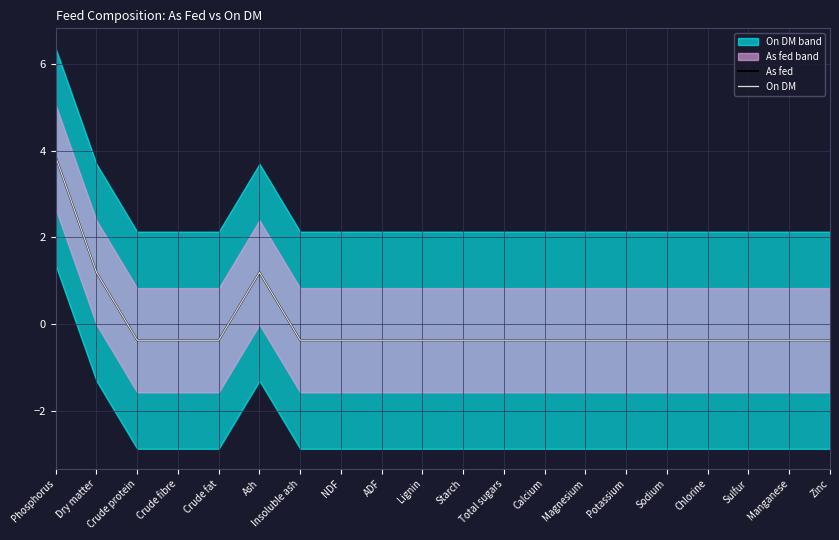

What is the maximum value for As fed?

3.9